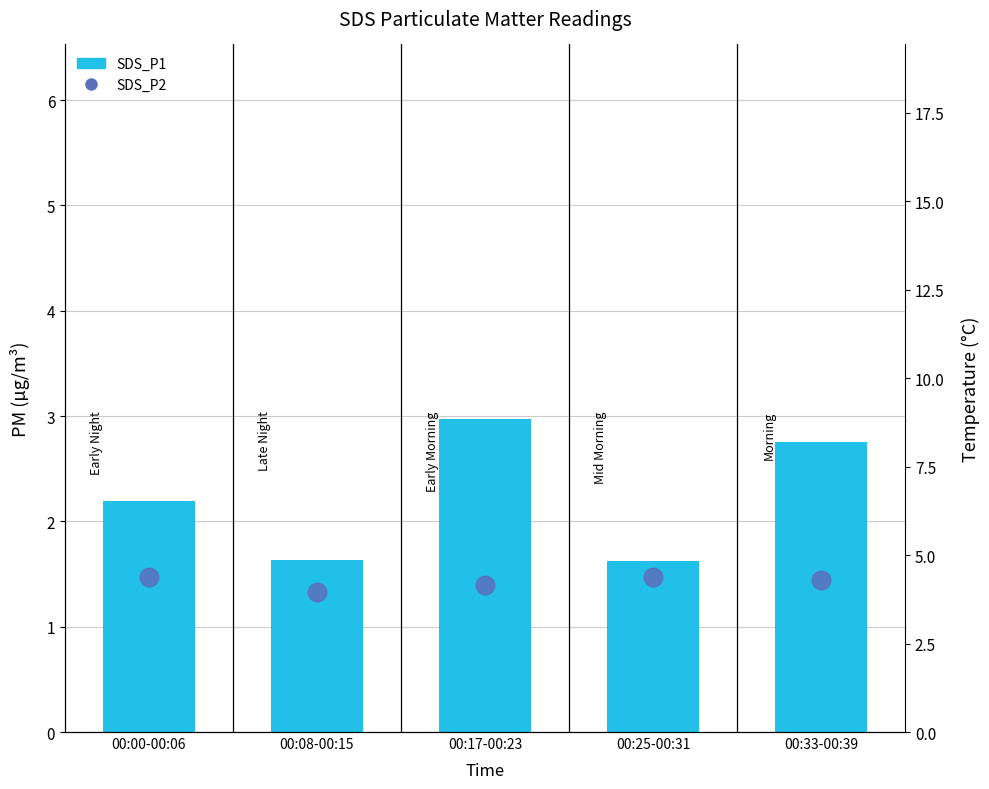

Is the value of SDS_P2 at 00:33-00:39 greater than the value of SDS_P1 at 00:25-00:31?

No